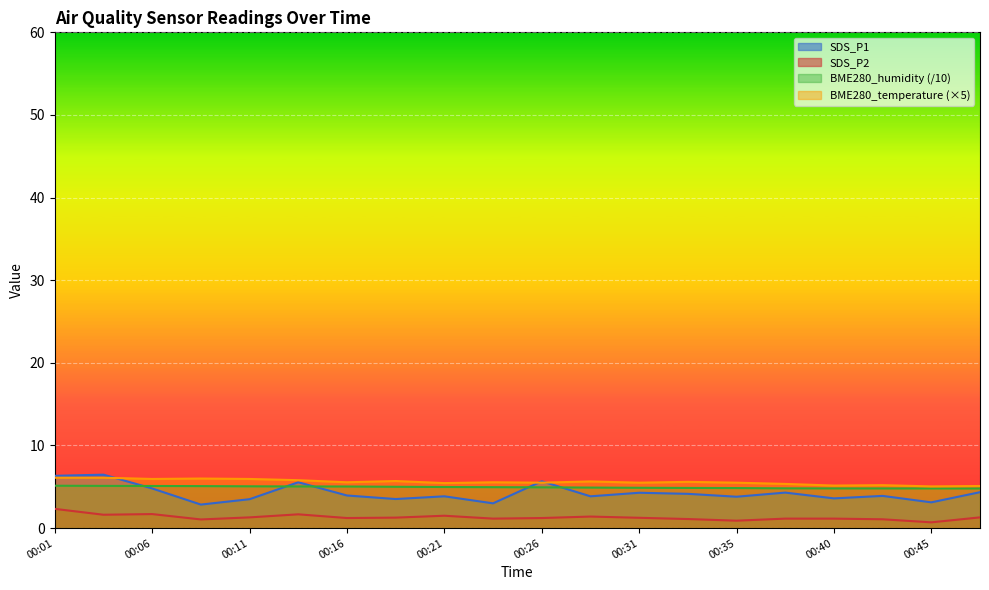

True or false: BME280_temperature and BME280_humidity intersect in this chart.

False